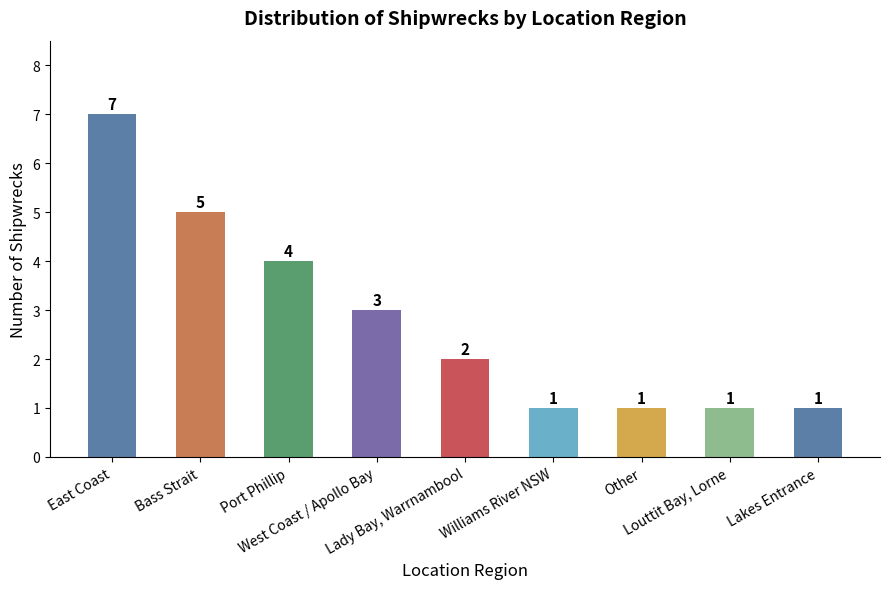

What position from the left is Louttit Bay, Lorne?

8